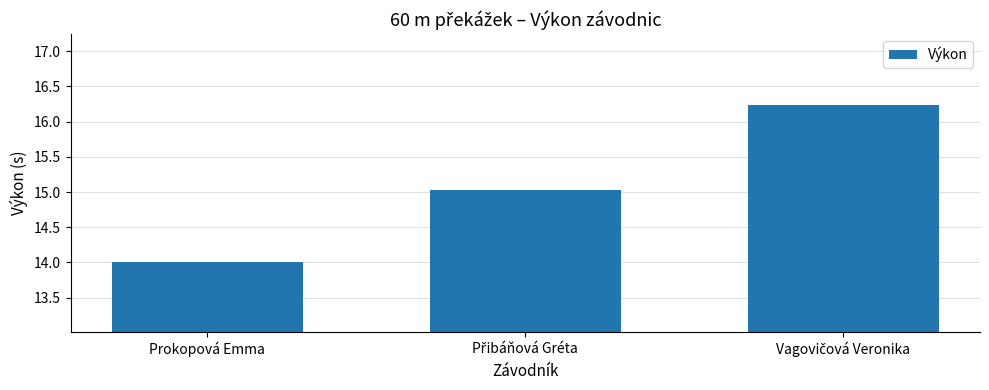

At which category does the chart reach its minimum across all series?

Prokopová Emma